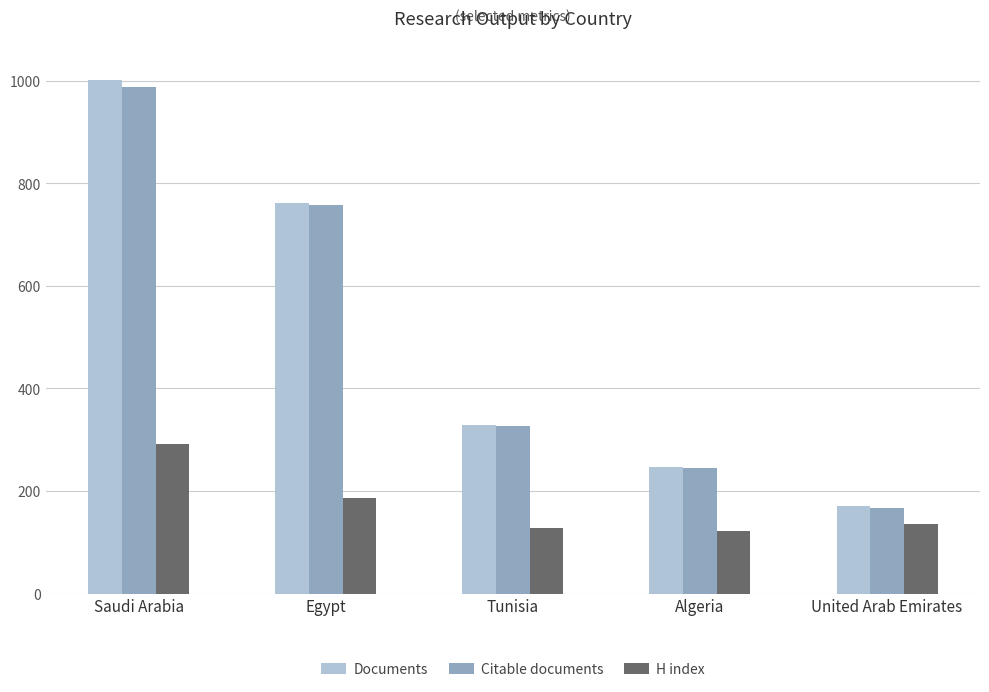

Between Egypt and Algeria, which series saw the biggest shift?

Documents